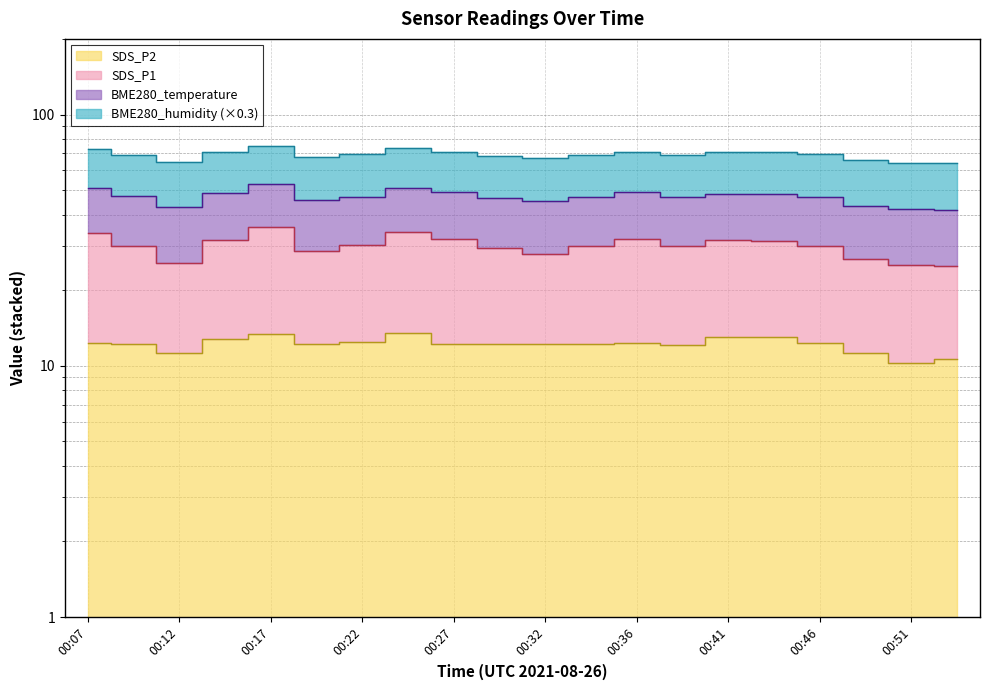

What is the sum of the SDS_P1 values at 00:09 and 00:46?

60.0